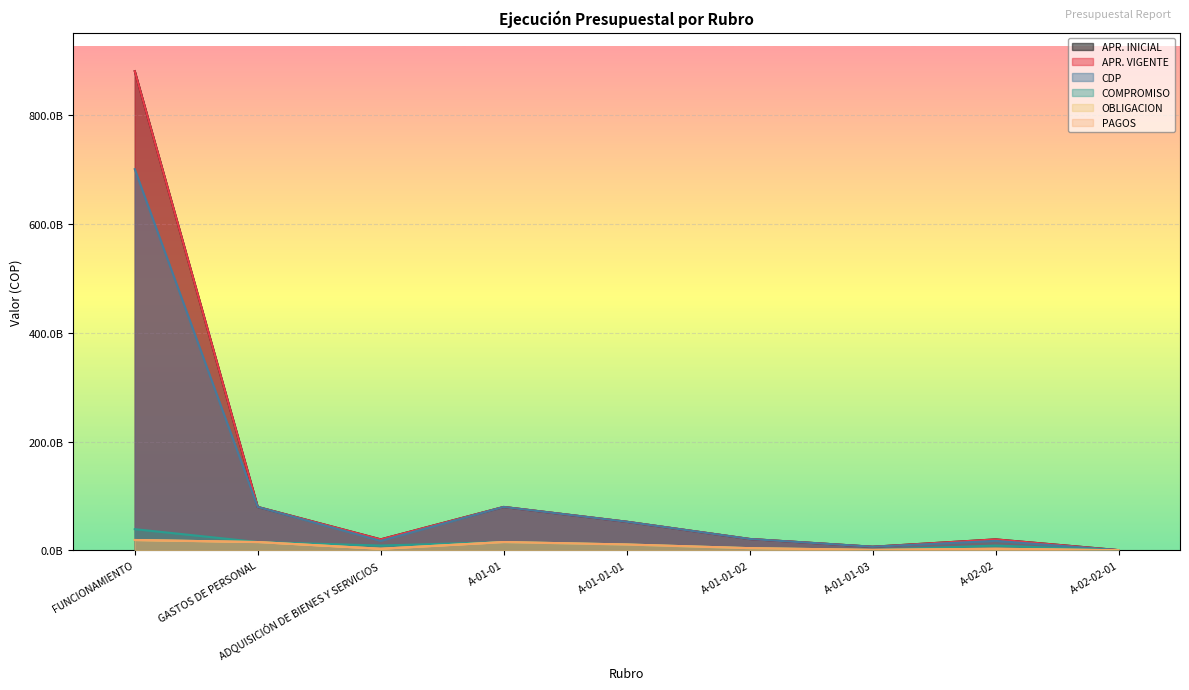

Reading right to left, what are all the values shown in this chart?

APR. INICIAL: 218840000.0	19998000000.0	6449000000.0	20753000000.0	52465000000.0	79667000000.0	19998000000.0	79667000000.0	881519000000.0
APR. VIGENTE: 178840000.0	19998000000.0	6449000000.0	20753000000.0	52465000000.0	79667000000.0	19998000000.0	79667000000.0	881519000000.0
CDP: 105987900.0	17205497940.5	6449000000.0	20753000000.0	52465000000.0	79667000000.0	17205497940.5	79667000000.0	701209882249.5
COMPROMISO: 8100000.0	8656406110.5	662910890.0	3844840482.0	10592372703.0	15100124075.0	8656406110.5	15100124075.0	38799511422.5
OBLIGACION: 2869654.4	2758371655.0	661116051.0	3844840482.0	10590717438.0	15096673971.0	2758371655.0	15096673971.0	18865550710.2
PAGOS: 2869654.4	2758371655.0	661116051.0	3844840482.0	10590717438.0	15096673971.0	2758371655.0	15096673971.0	18865550710.2